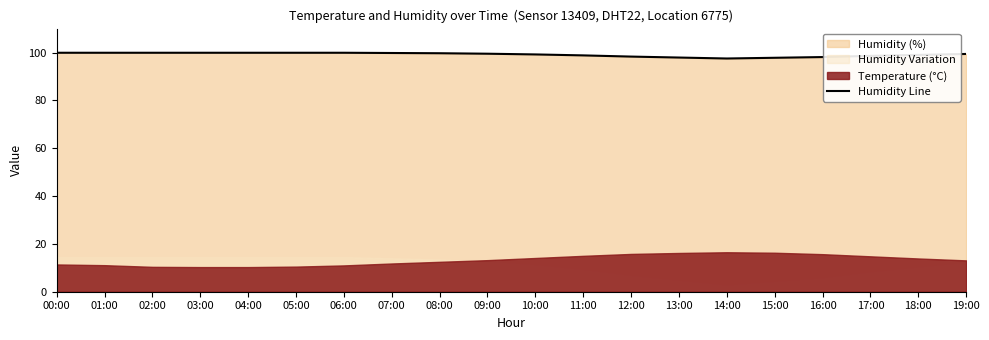

What is the value of the 13th point from the left?

98.3